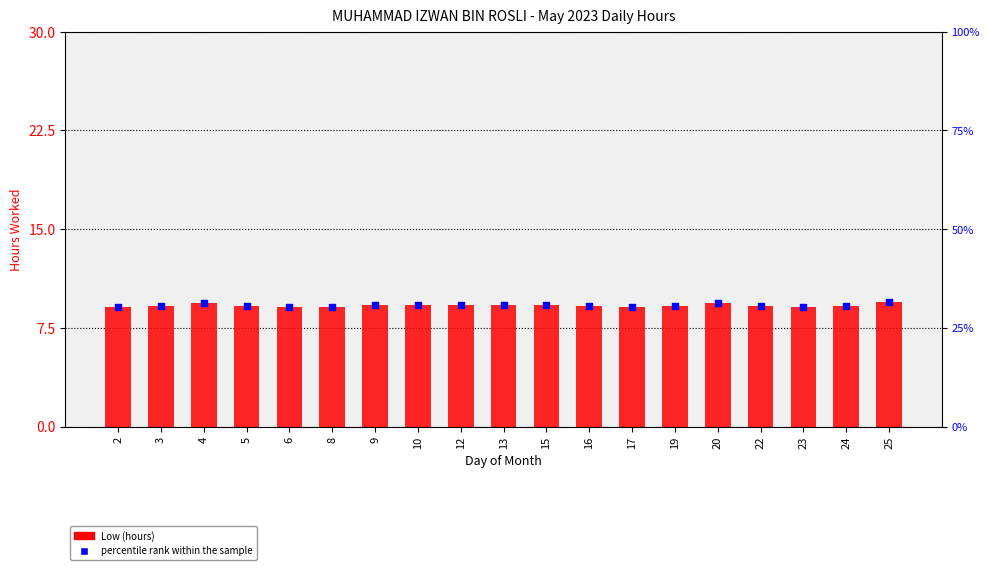

At how many categories does at least one series exceed 9?

19